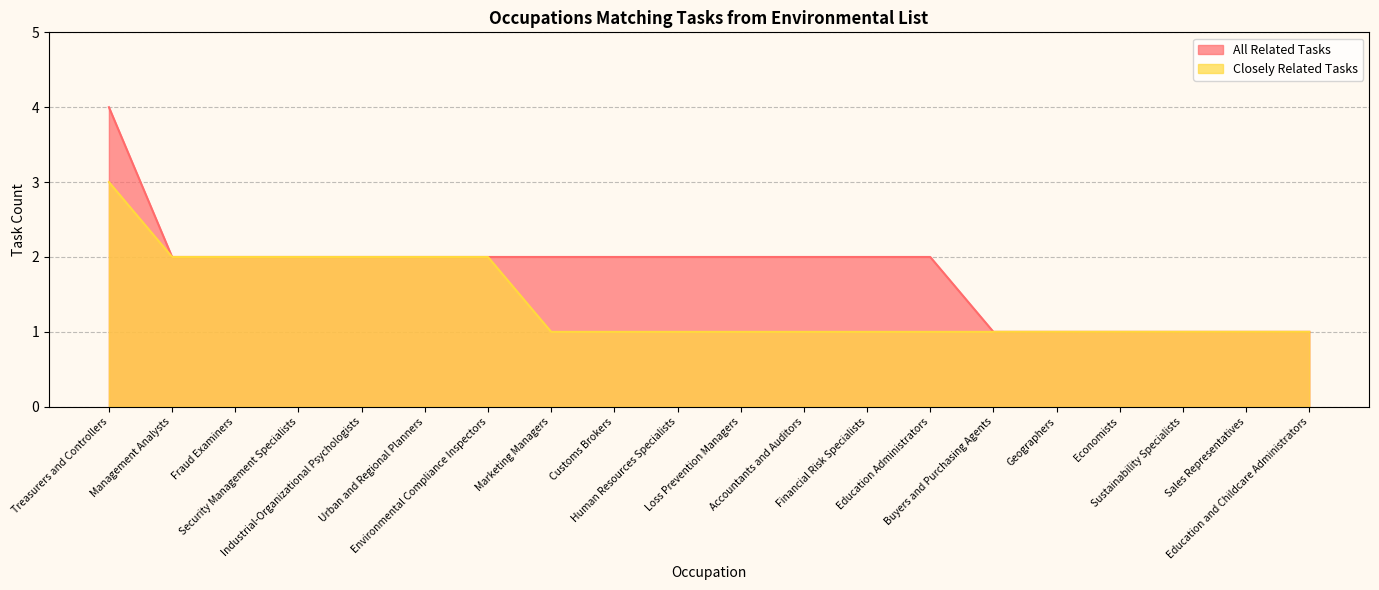

Reading left to right, list all the values displayed in this chart.

All Related Tasks: Treasurers and Controllers=4	Management Analysts=2	Fraud Examiners=2	Security Management Specialists=2	Industrial-Organizational Psychologists=2	Urban and Regional Planners=2	Environmental Compliance Inspectors=2	Marketing Managers=2	Customs Brokers=2	Human Resources Specialists=2	Loss Prevention Managers=2	Accountants and Auditors=2	Financial Risk Specialists=2	Education Administrators=2	Buyers and Purchasing Agents=1	Geographers=1	Economists=1	Sustainability Specialists=1	Sales Representatives=1	Education and Childcare Administrators=1
Closely Related Tasks: Treasurers and Controllers=3	Management Analysts=2	Fraud Examiners=2	Security Management Specialists=2	Industrial-Organizational Psychologists=2	Urban and Regional Planners=2	Environmental Compliance Inspectors=2	Marketing Managers=1	Customs Brokers=1	Human Resources Specialists=1	Loss Prevention Managers=1	Accountants and Auditors=1	Financial Risk Specialists=1	Education Administrators=1	Buyers and Purchasing Agents=1	Geographers=1	Economists=1	Sustainability Specialists=1	Sales Representatives=1	Education and Childcare Administrators=1